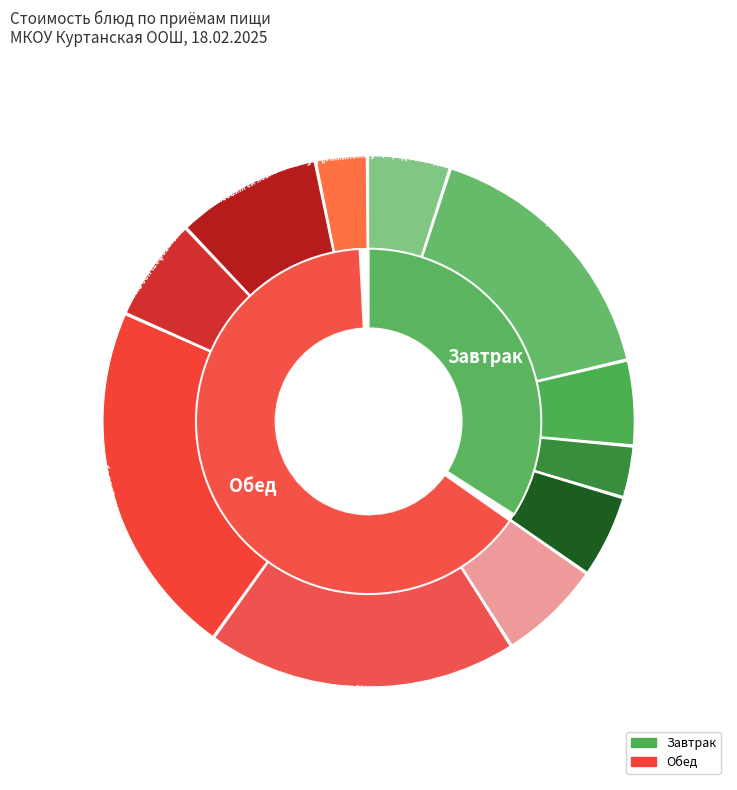

Is Рыба припущенная the majority of the pie?

No